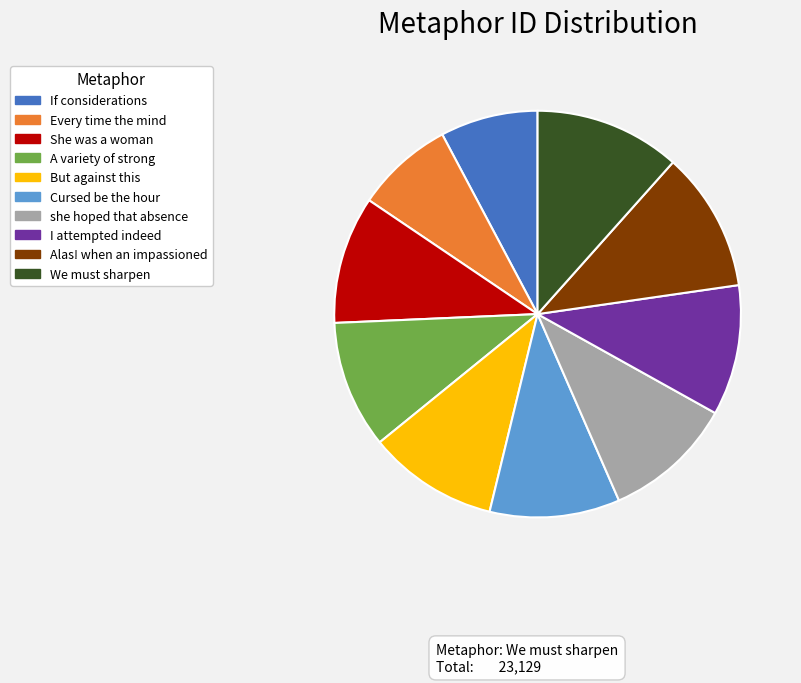

True or false: We must sharpen accounts for 21% of the total.

False